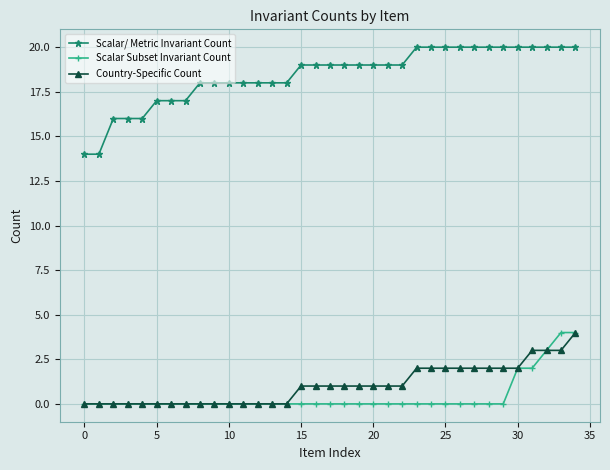

Which series has the largest total across all categories?

Scalar/ Metric Invariant Count